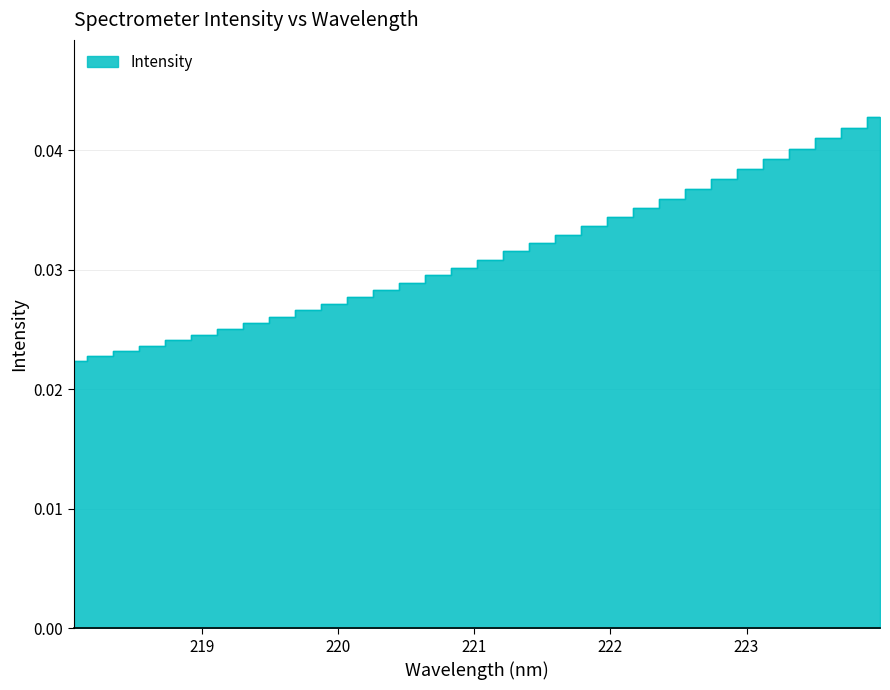

What is the label of the 29th point from the right?

218.6332